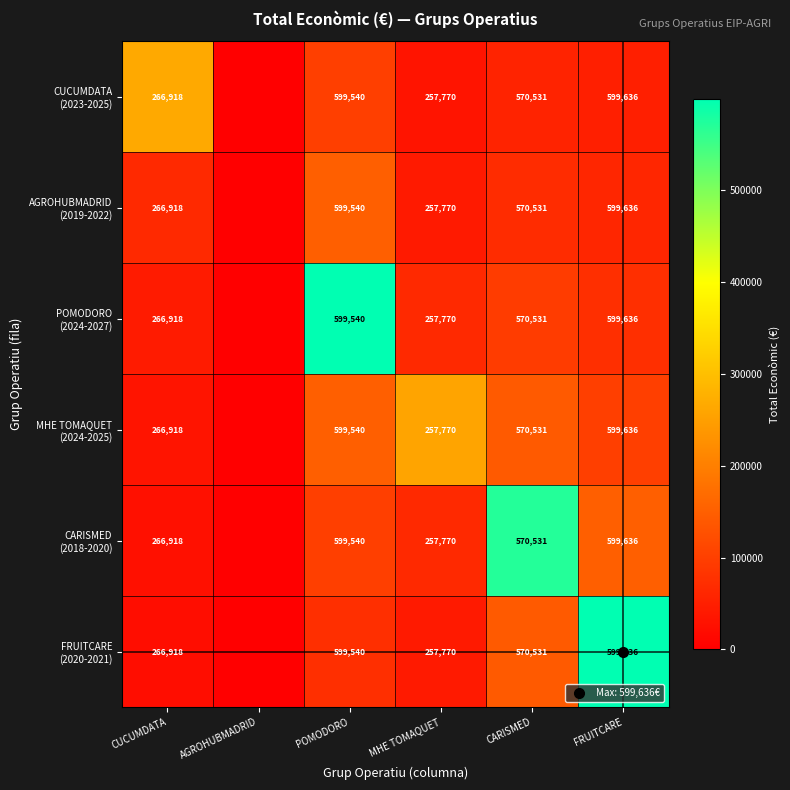

At which label does CUCUMDATA (2023-2025) reach its minimum?

AGROHUBMADRID